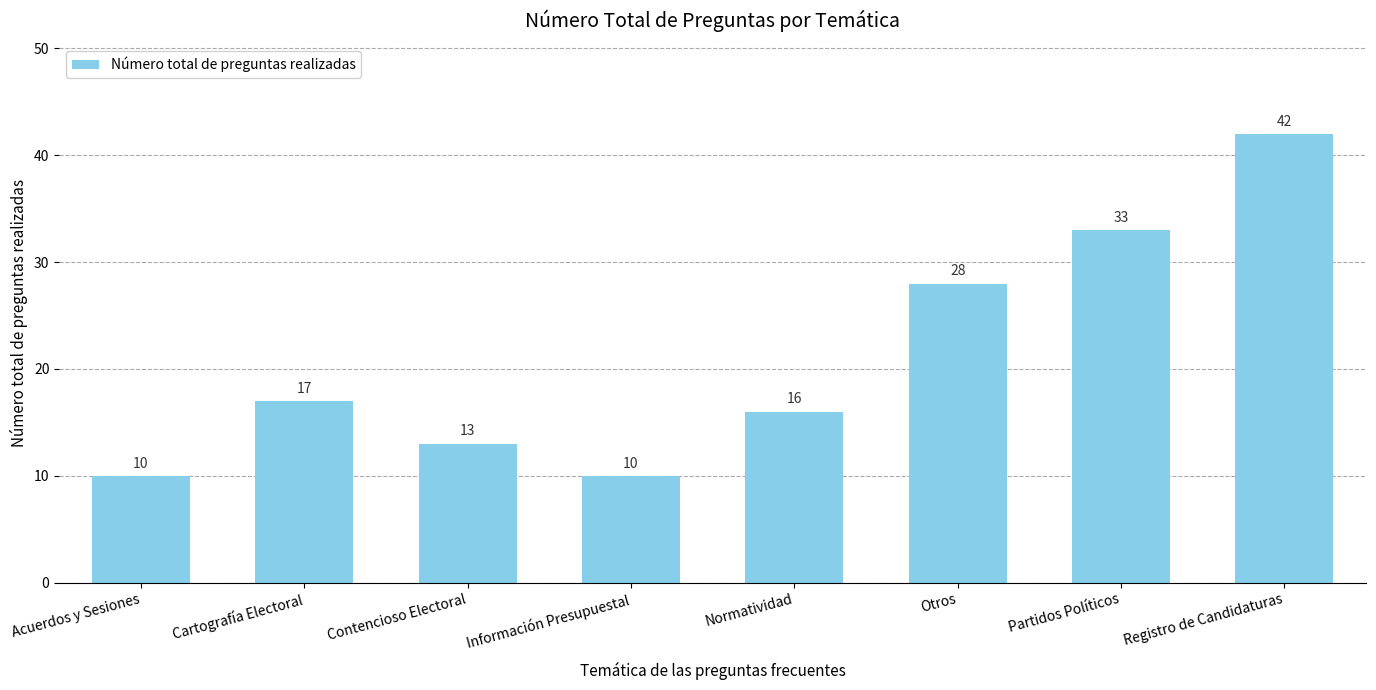

True or false: the data shows 27 at Cartografía Electoral.

False